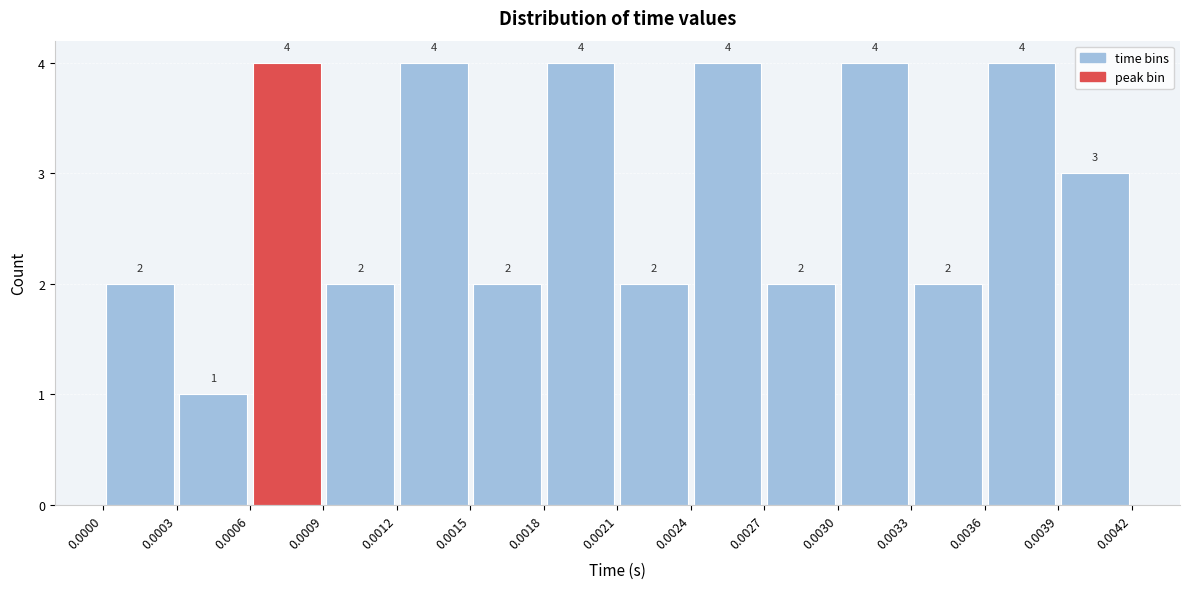

Reading left to right, list every bar in this chart as the range it spans on the x-axis followed by its height.

0.0000 to 0.0003: 2
0.0003 to 0.0006: 1
0.0006 to 0.0009: 4
0.0009 to 0.0012: 2
0.0012 to 0.0015: 4
0.0015 to 0.0018: 2
0.0018 to 0.0021: 4
0.0021 to 0.0024: 2
0.0024 to 0.0027: 4
0.0027 to 0.0030: 2
0.0030 to 0.0033: 4
0.0033 to 0.0036: 2
0.0036 to 0.0039: 4
0.0039 to 0.0042: 3